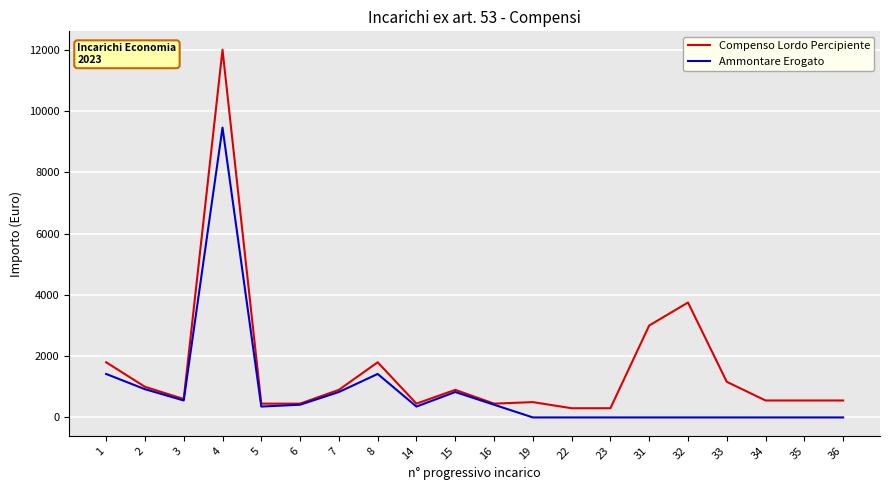

The Compenso Lordo Percipiente series shows 553.0 at 35. True or false?

True